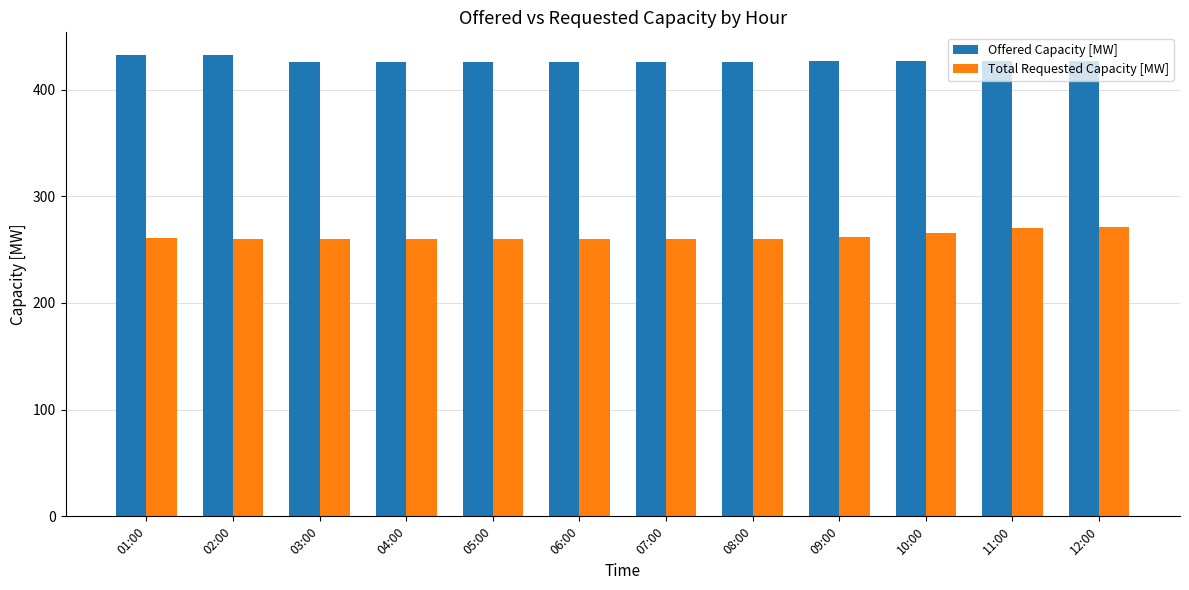

What is the difference between the second highest and second lowest values in the Total Requested Capacity [MW] series?

10